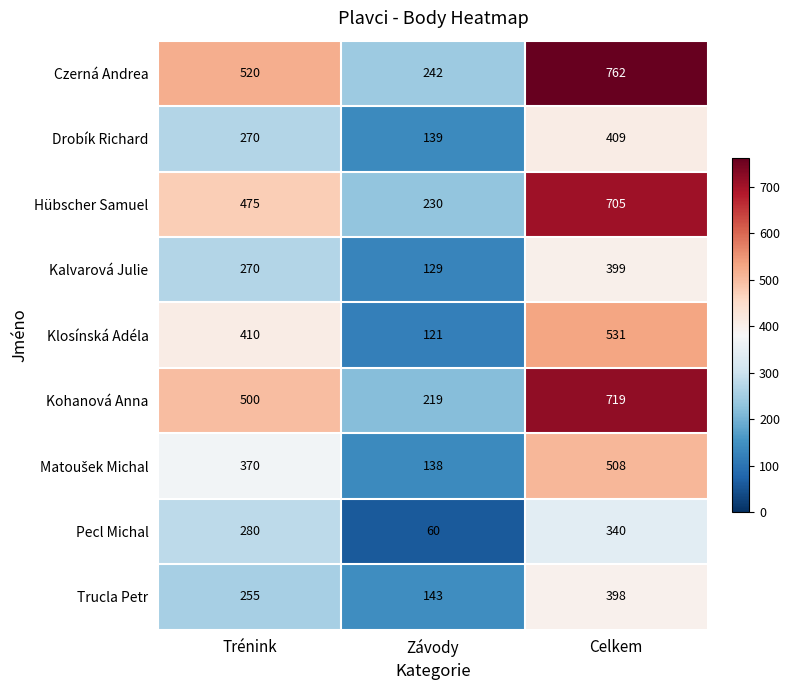

Rank the categories by Drobík Richard value from highest to lowest.

Celkem, Trénink, Závody